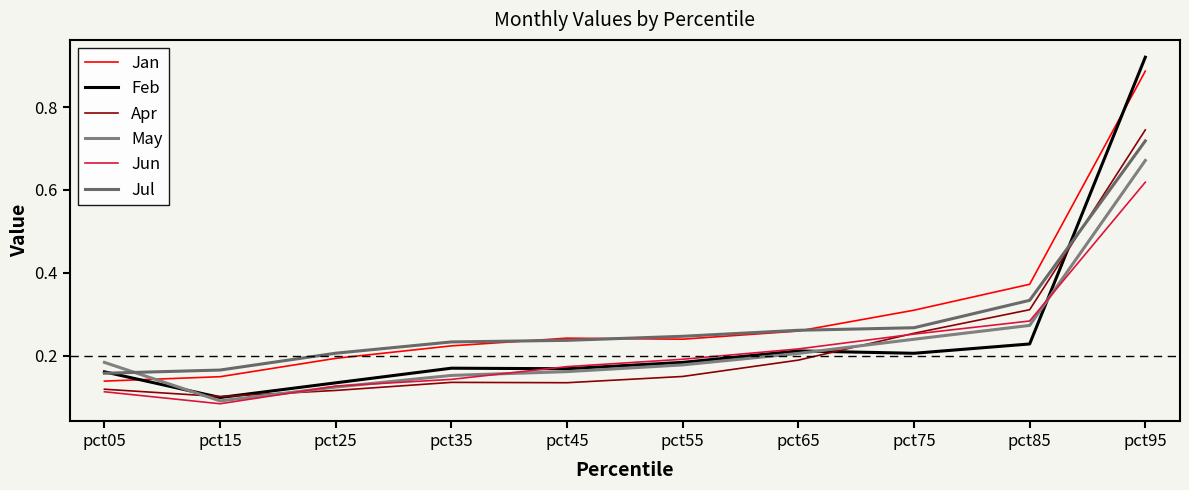

At which label is Jan closest to 0?

pct05